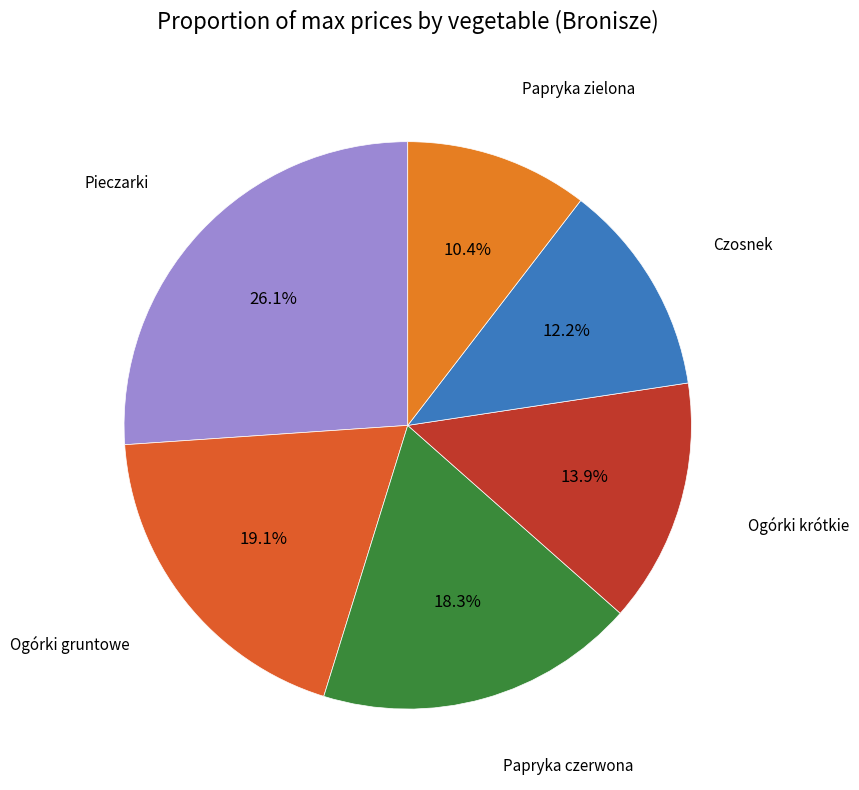

Which category has the biggest portion of the pie?

Pieczarki